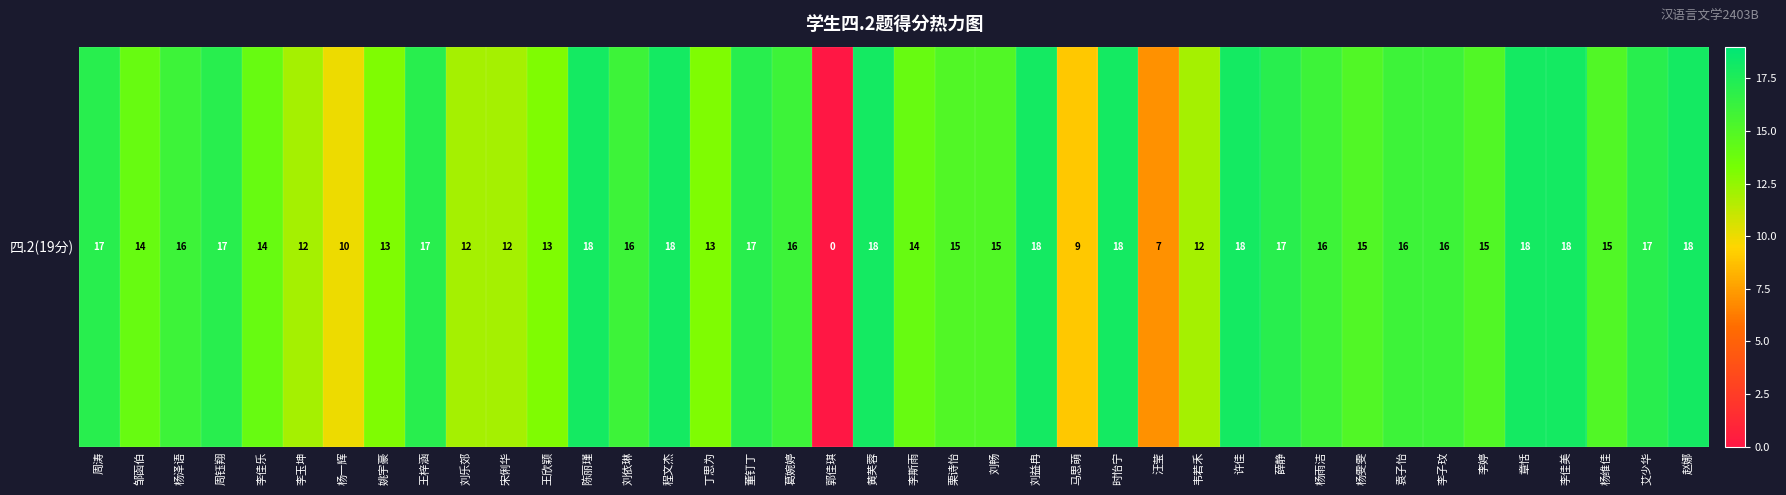

How many categories are shown in the chart?

40